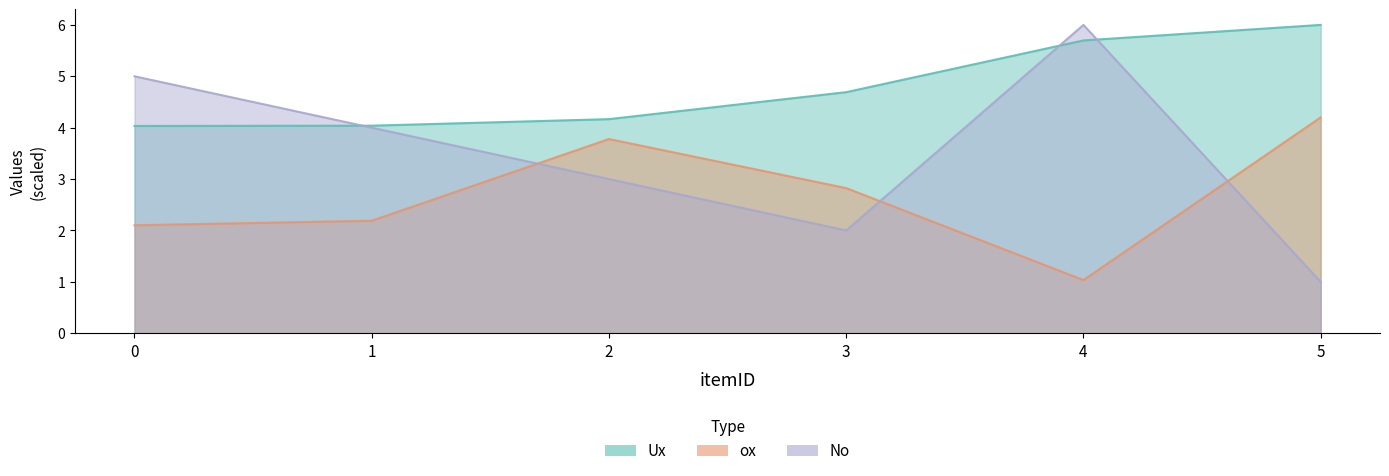

The value of No at 5 is 1.8. True or false?

False